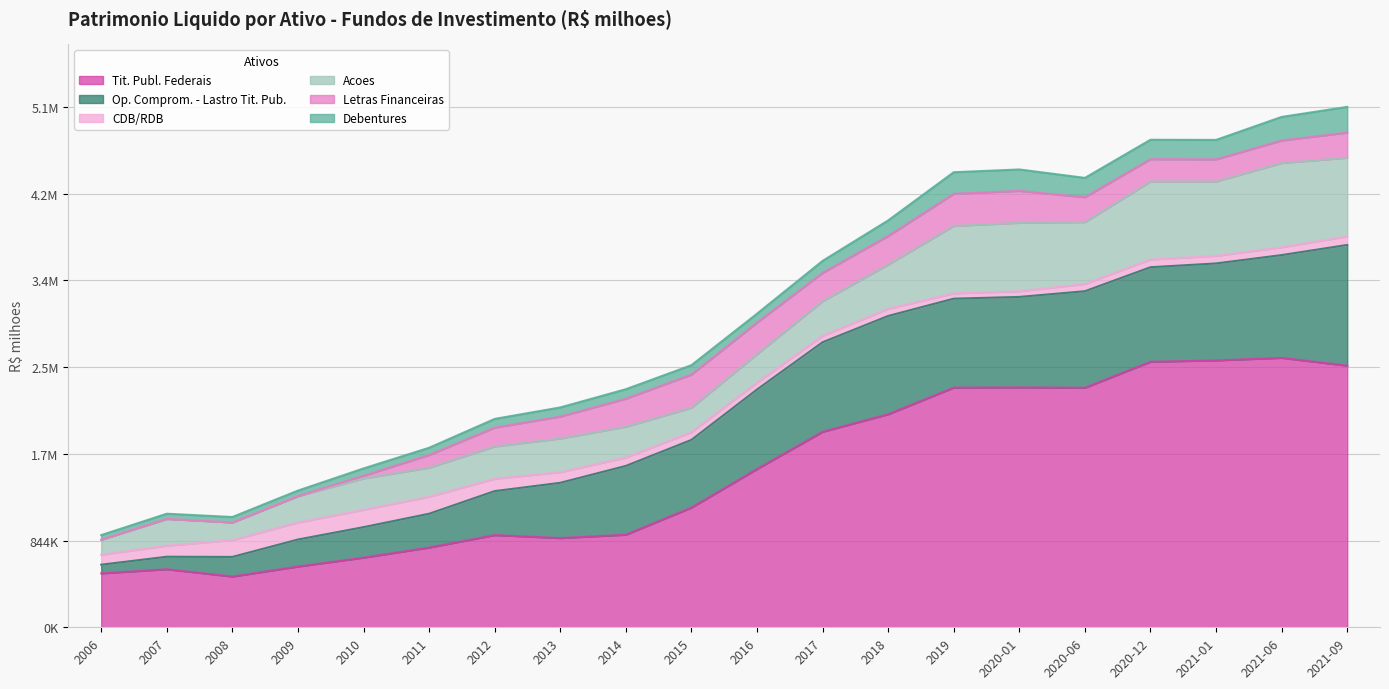

What position from the right is 2017?

9